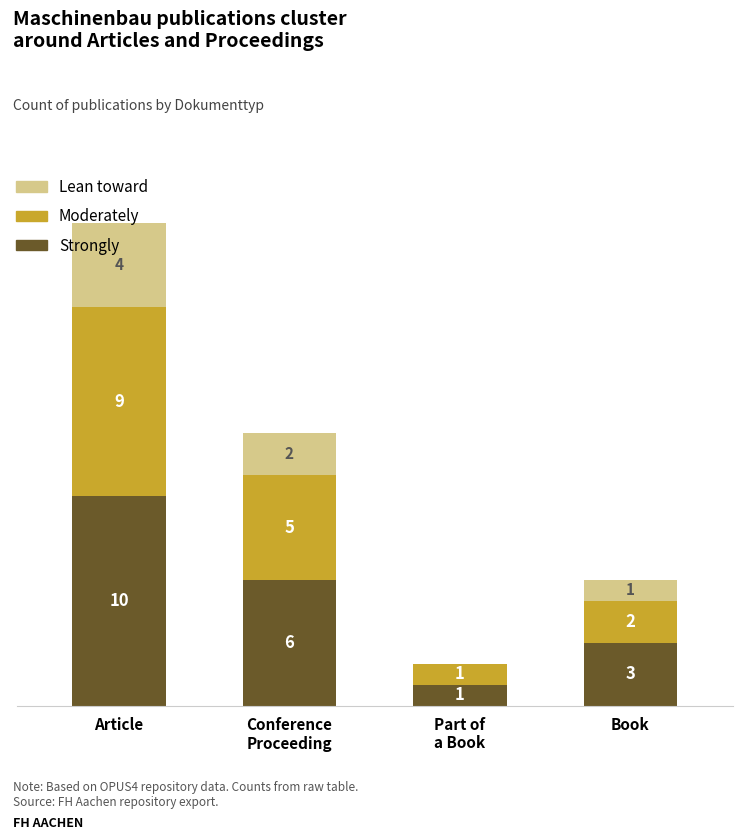

Which category has the highest value in the Strongly series?

Article